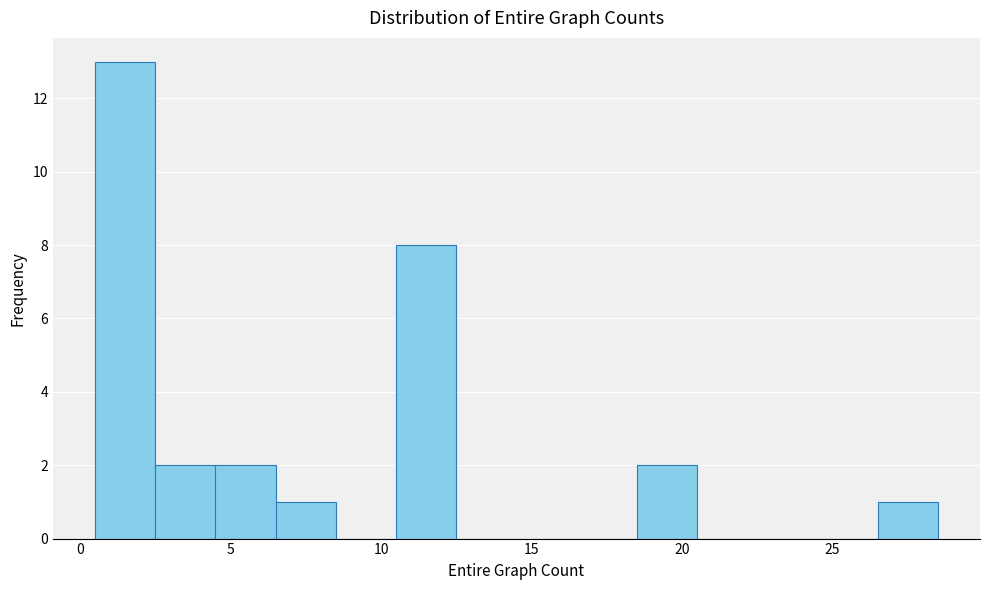

Reading left to right, transcribe this chart: for each bar, give the range it covers on the x-axis and its height. The values are not printed on the chart, so give them approximately, as read against the axis.

0.5 to 2.5: 13
2.5 to 4.5: 2
4.5 to 6.5: 2
6.5 to 8.5: 1
8.5 to 10.5: 0
10.5 to 12.5: 8
12.5 to 14.5: 0
14.5 to 16.5: 0
16.5 to 18.5: 0
18.5 to 20.5: 2
20.5 to 22.5: 0
22.5 to 24.5: 0
24.5 to 26.5: 0
26.5 to 28.5: 1